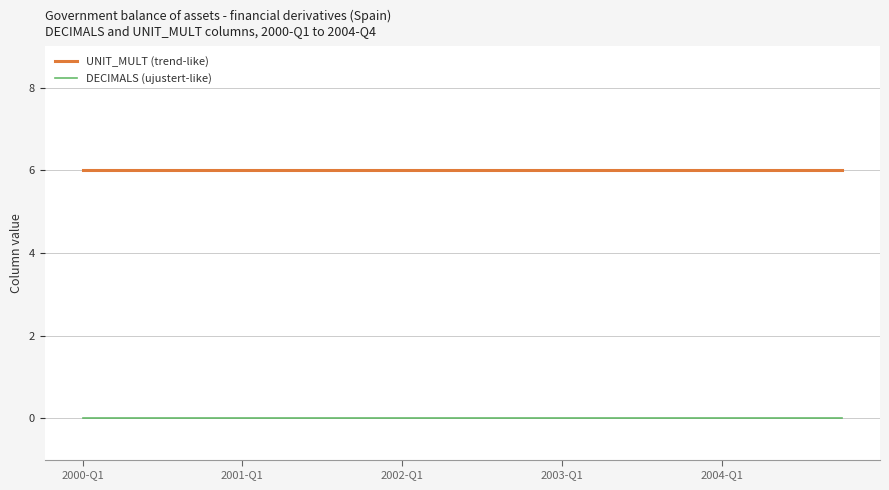

Which series has the largest total across all categories?

UNIT_MULT (trend-like)